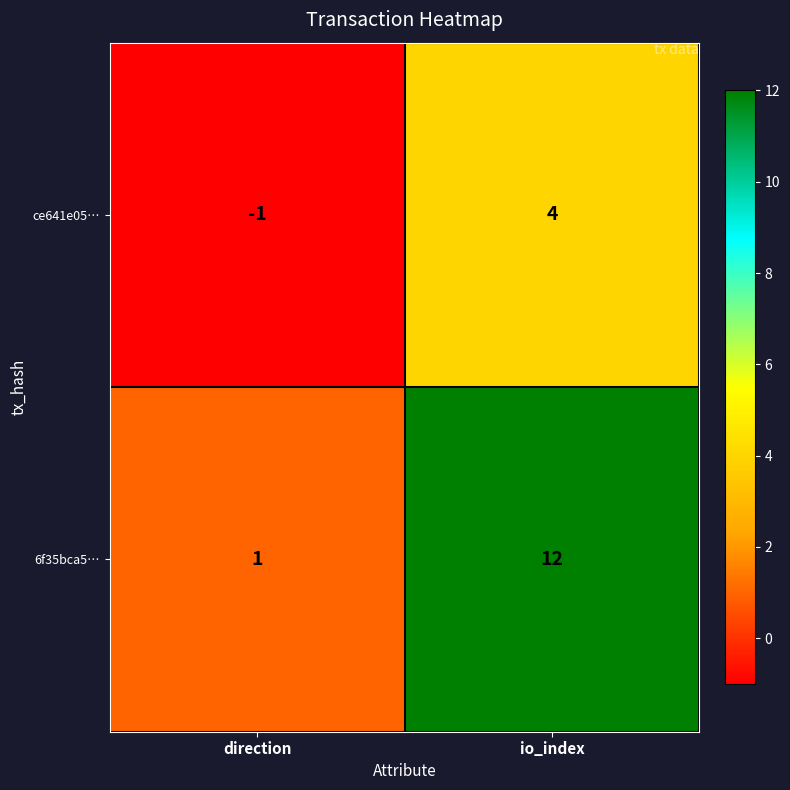

Is it true that 6f35bca5… equals 12 at io_index?

True